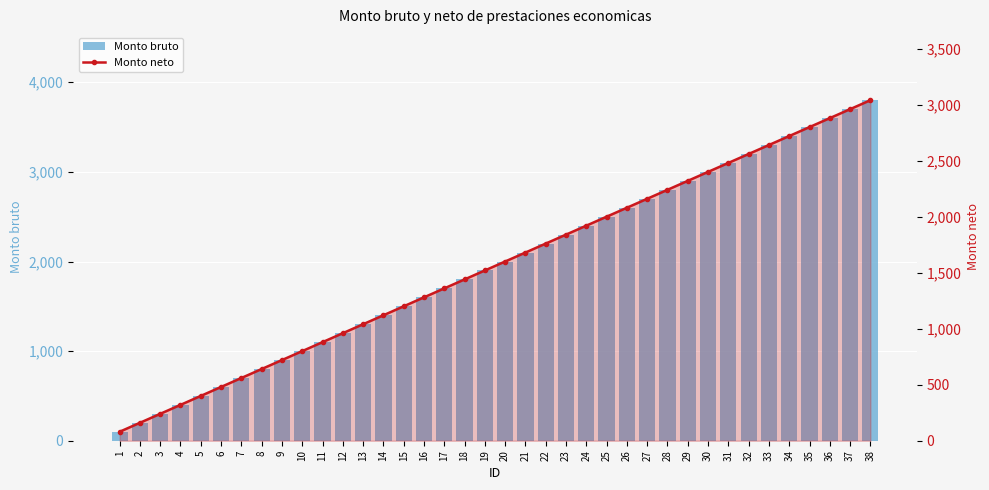

Which series has the largest total across all categories?

Monto bruto